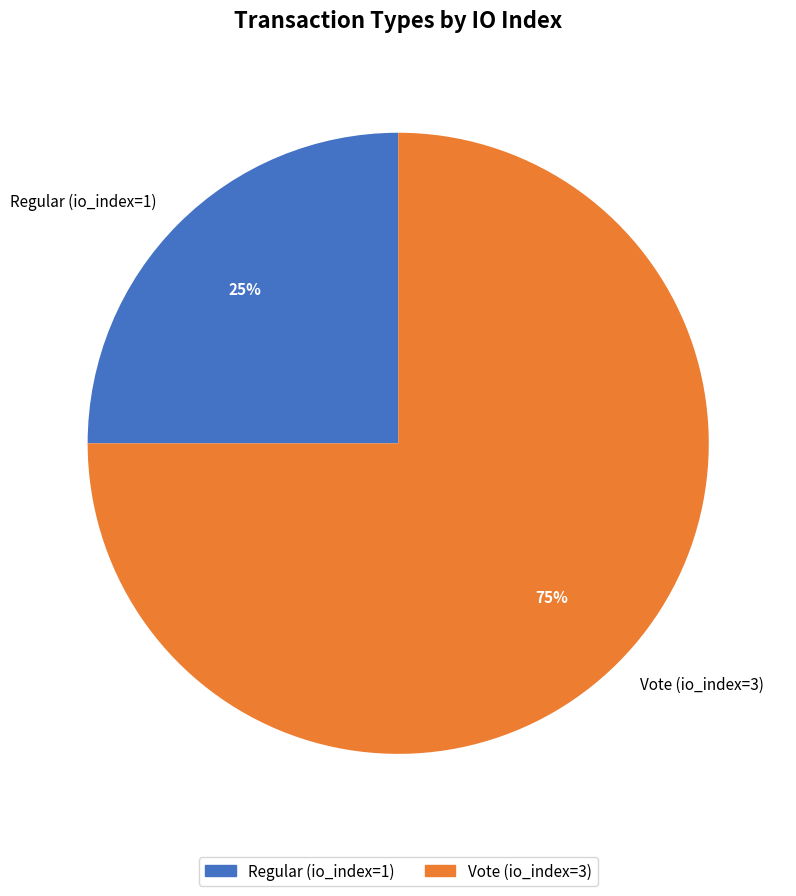

How many slices are in this pie chart?

2